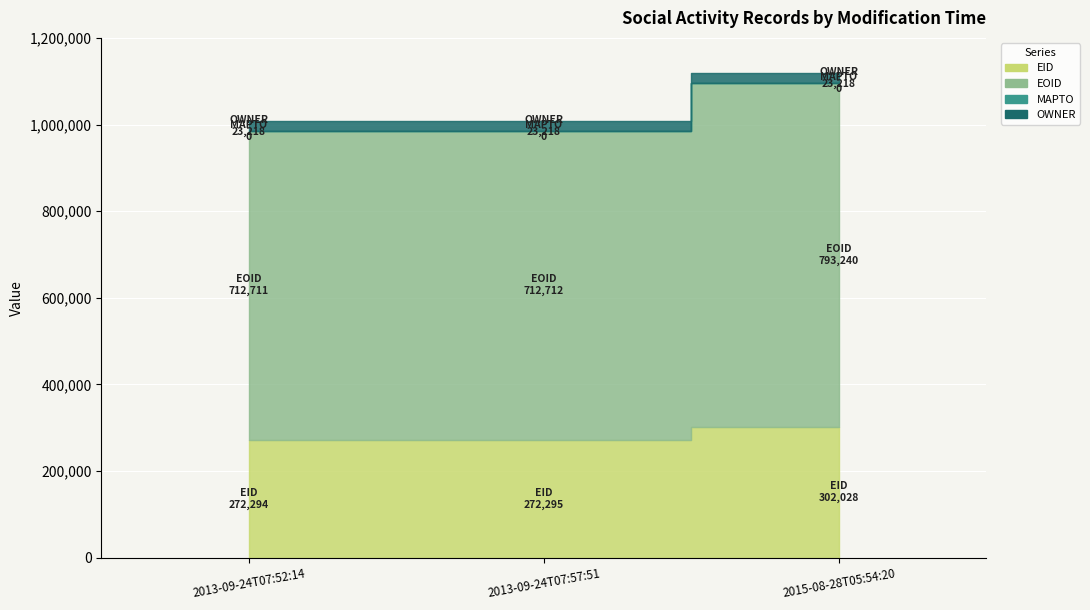

Which series has the largest total across all categories?

EOID